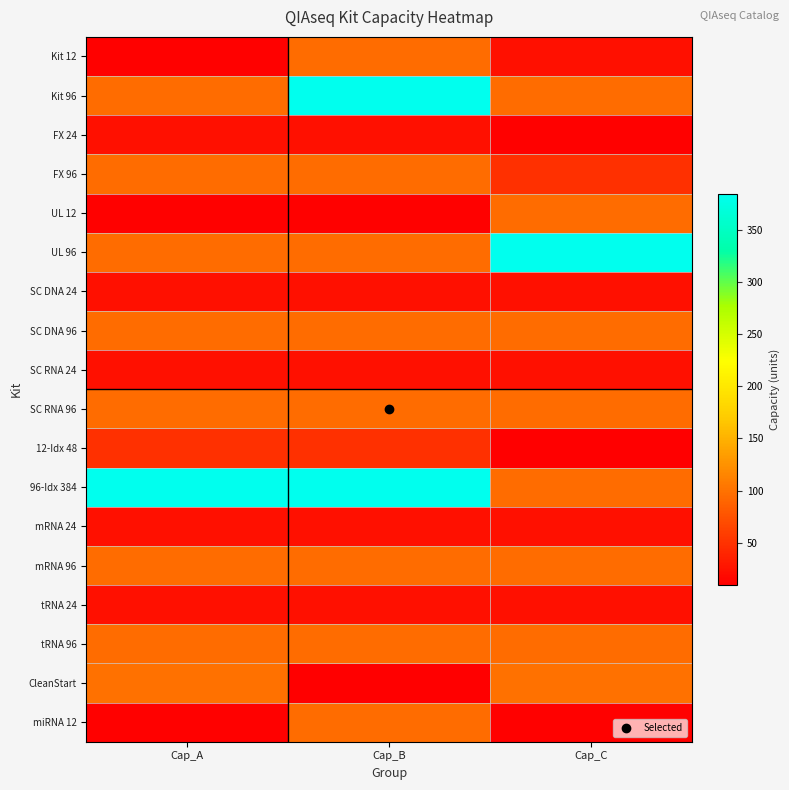

What is the total value across all series at Cap_A?

1360